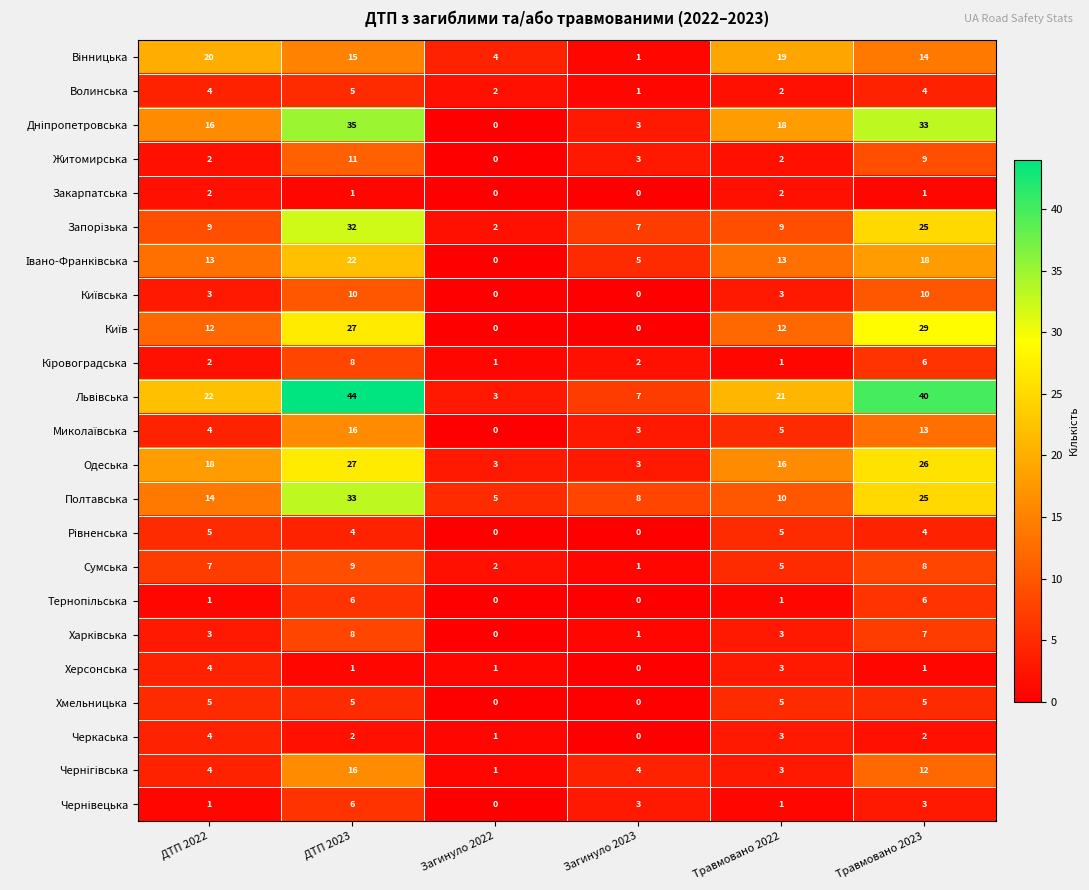

The value of Волинська at Травмовано 2022 is 3. True or false?

False